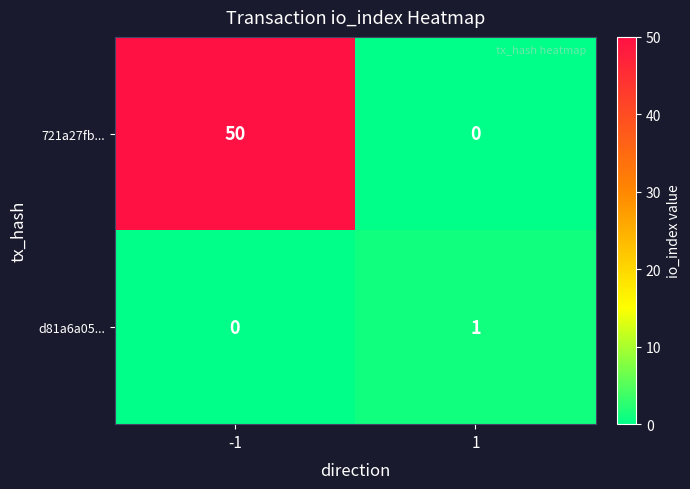

What is the maximum value shown in the chart?

50